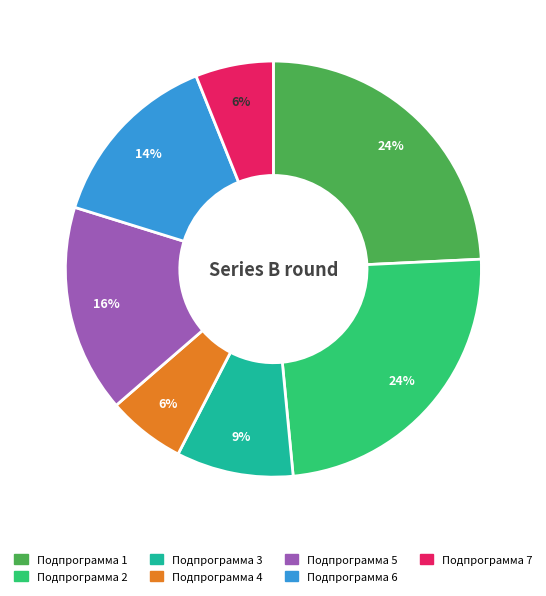

How many slices are in this pie chart?

7